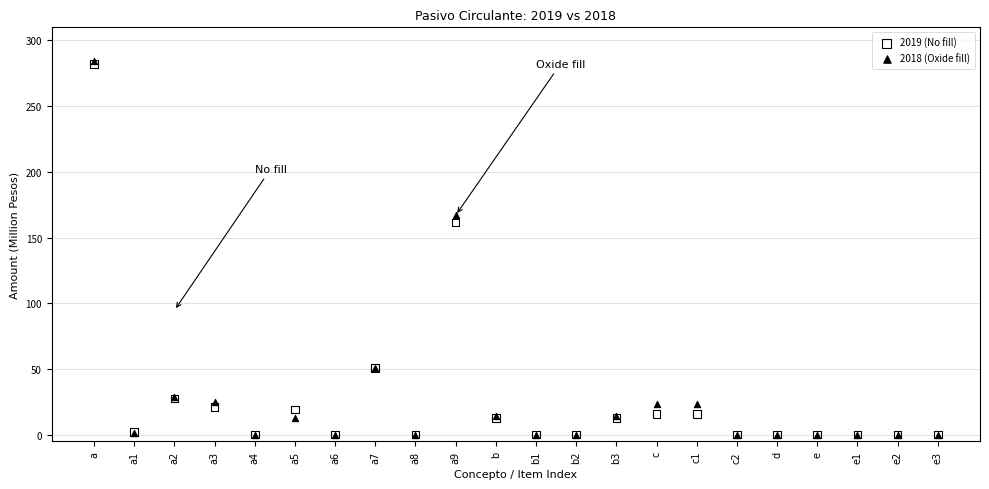

Across all series, what Y value is closest to 142?

161.4